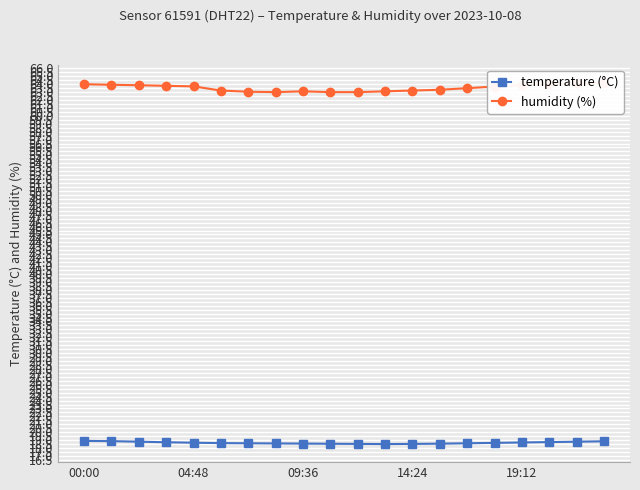

True or false: temperature (°C) and humidity (%) cross at least once.

False